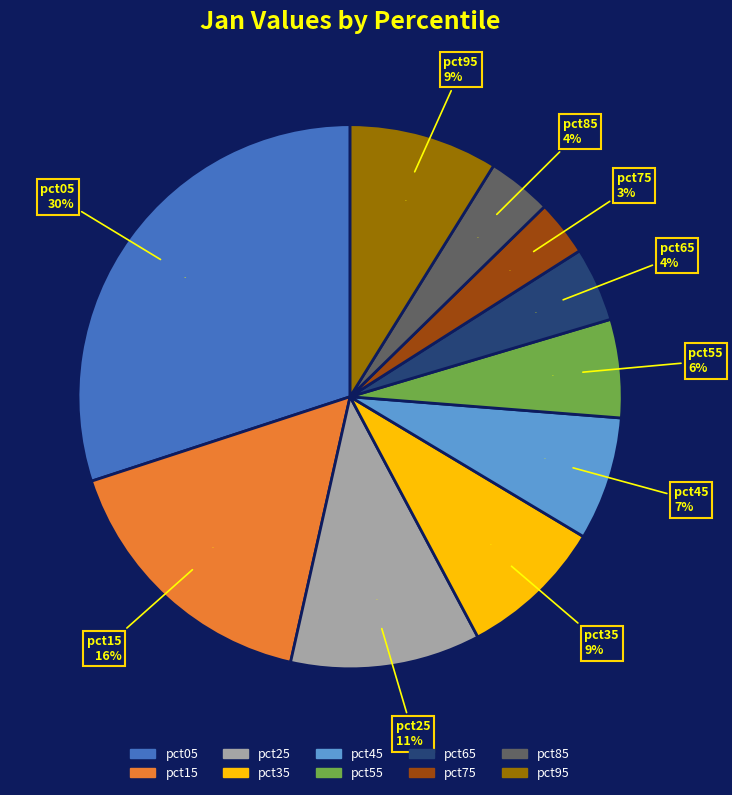

Is it true that pct85 is 4% of the pie?

True